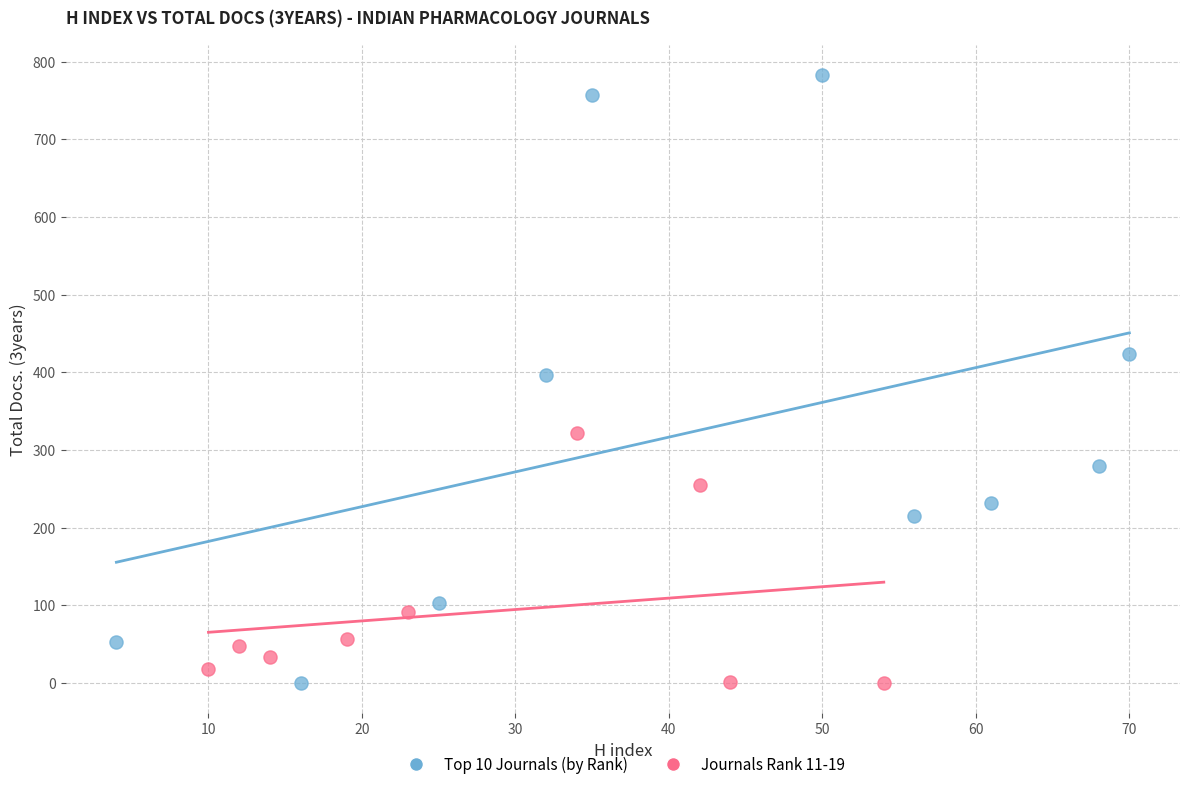

Which series contains the highest Y value?

Top 10 Journals (by Rank)